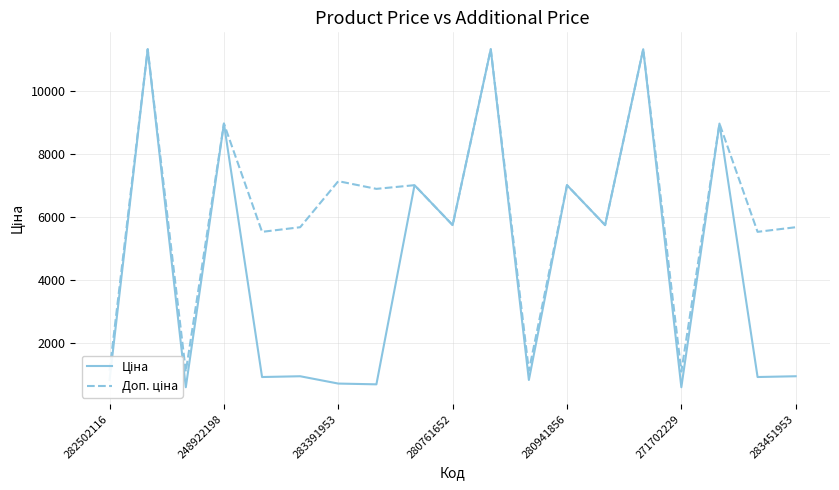

What is the total value across all series at 282502116?

1949.1